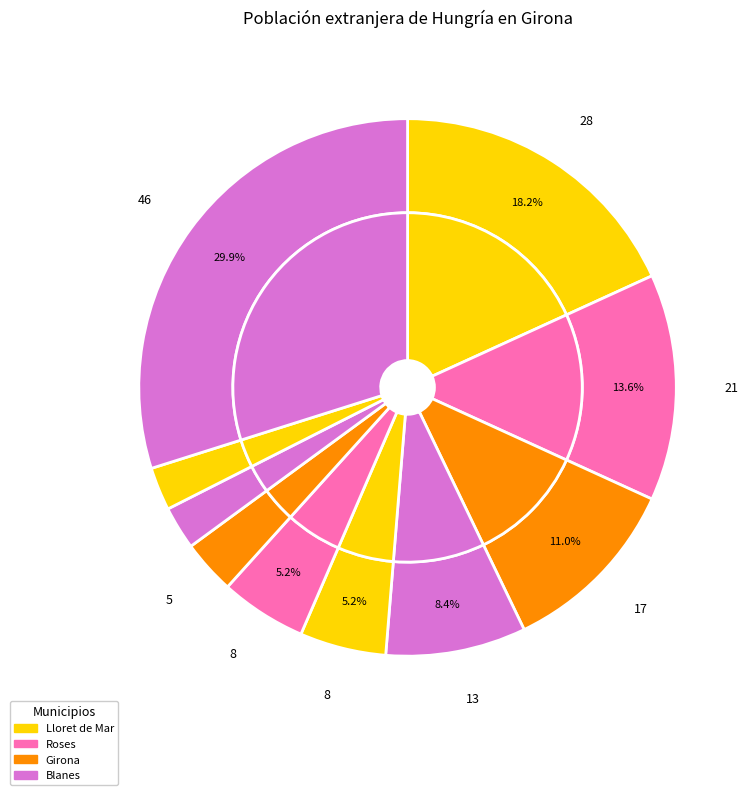

The Girona slice represents 18% of the pie. True or false?

False